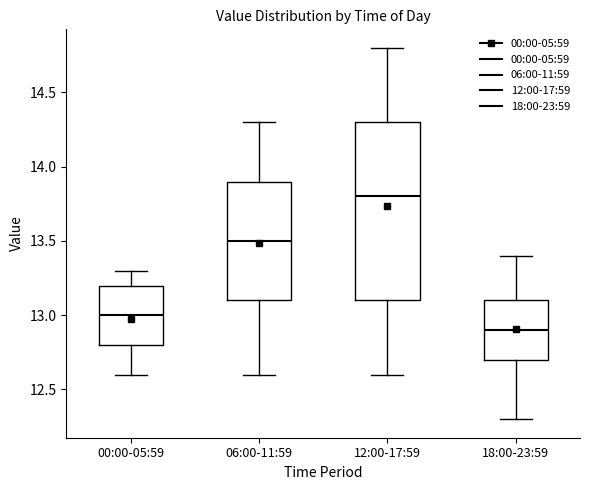

Where does the median line of the box for 00:00-05:59 sit on the y-axis? The values are not printed on the chart, so give them approximately, as read against the axis.

13.0